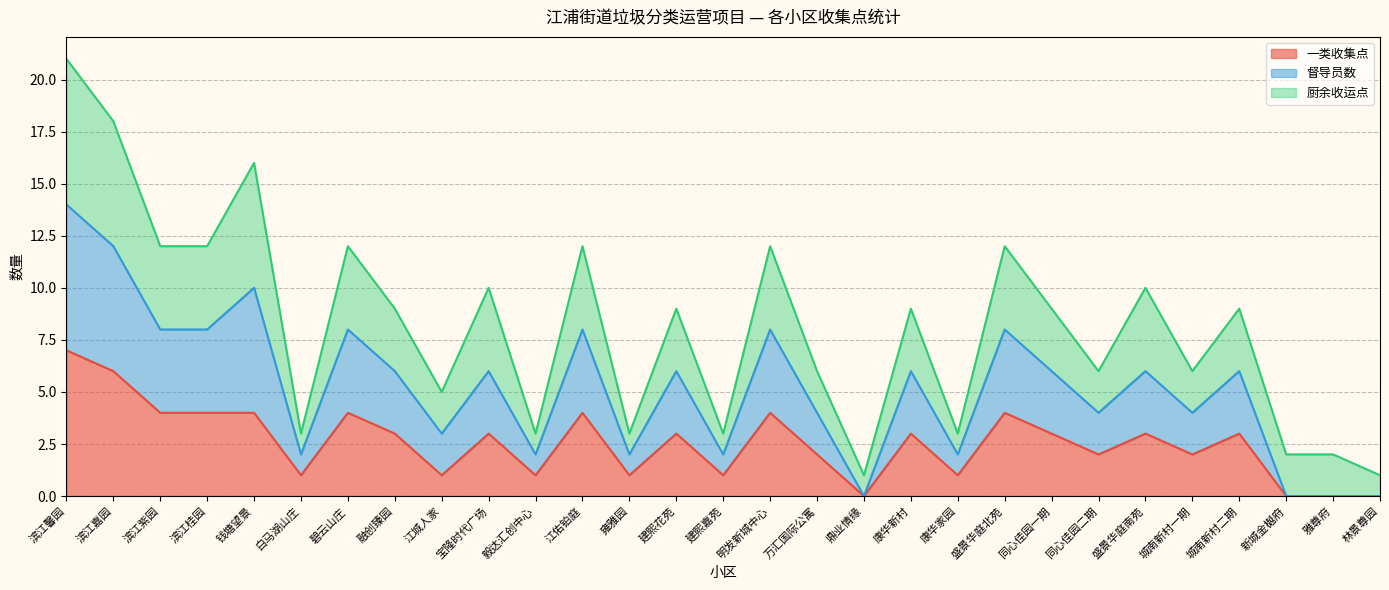

True or false: 督导员数 and 一类收集点 cross at least once.

False